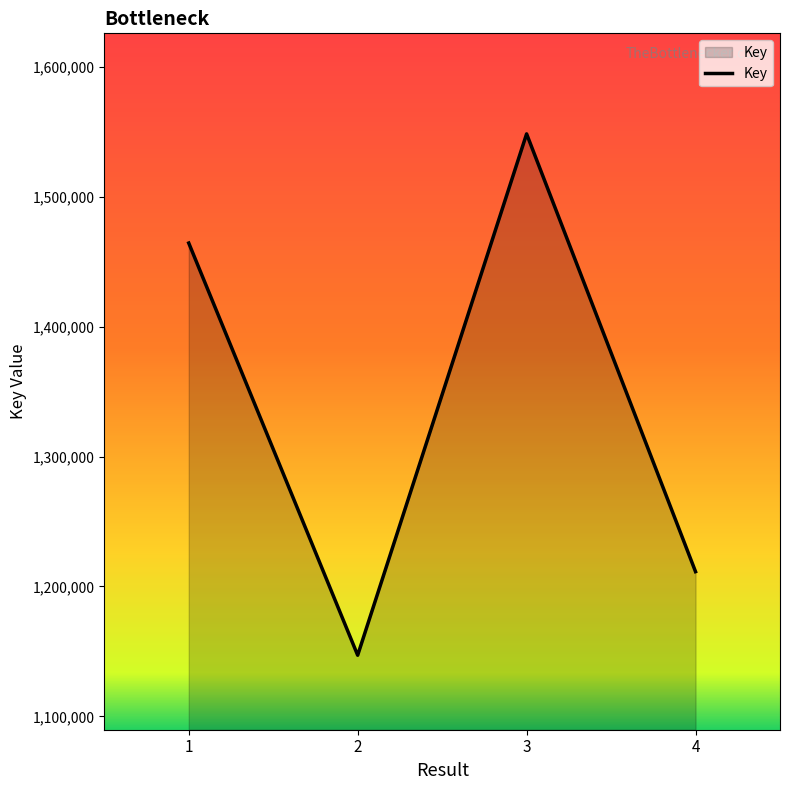

Does the chart have visible grid lines?

No